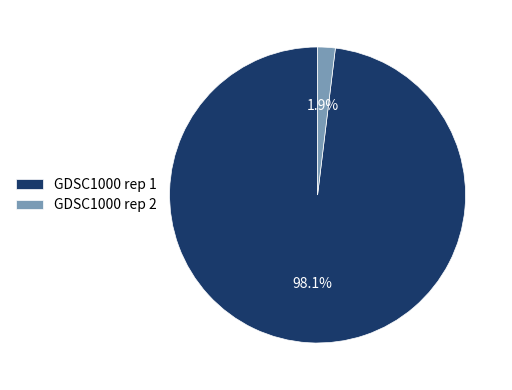

What percentage is NOT represented by GDSC1000 rep 2?

98.1%